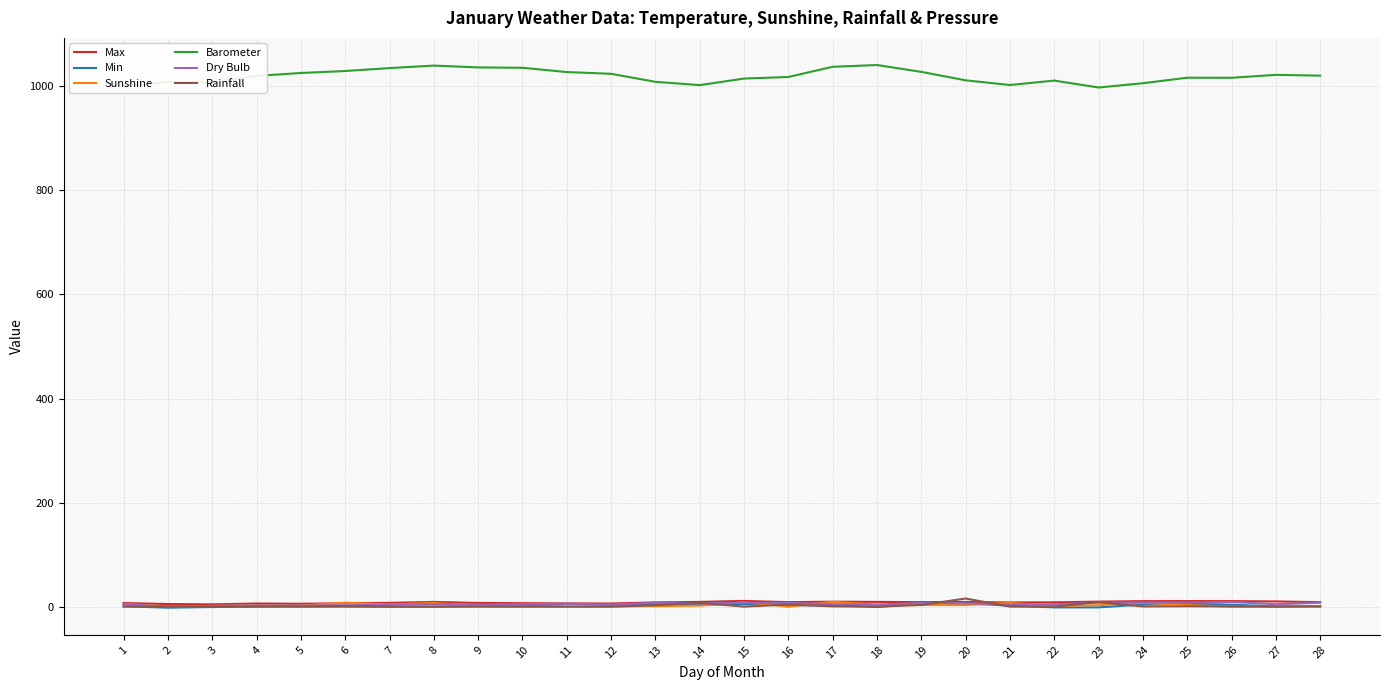

What is the maximum value shown in the chart?

1041.1